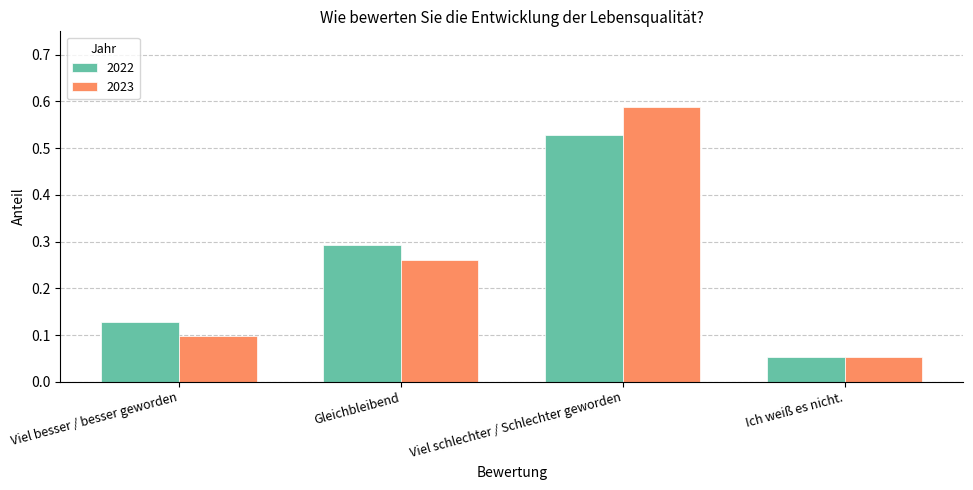

Which series changed the most between Viel besser / besser geworden and Ich weiß es nicht.?

2022